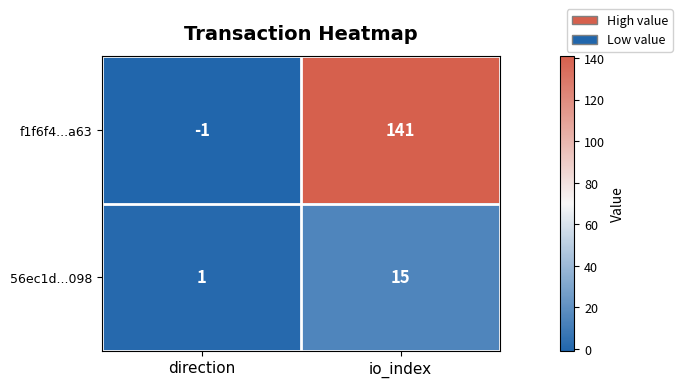

Which category has the highest value across all series?

io_index